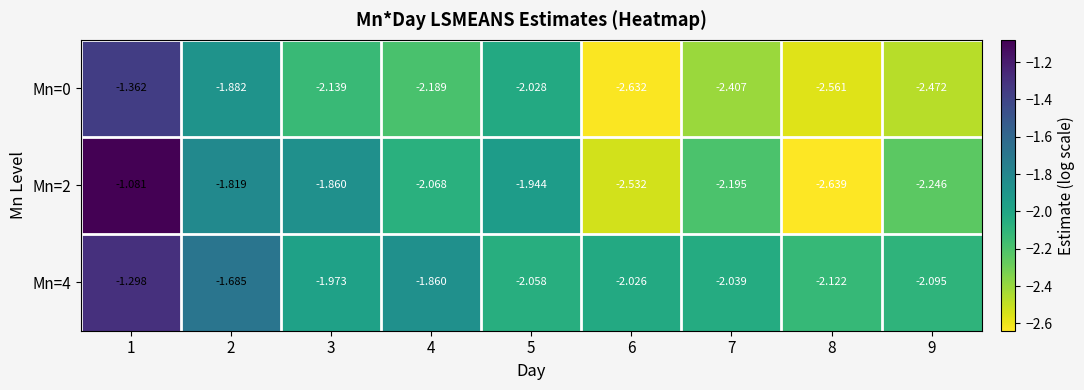

How many values in the Mn=2 series are below -2?

5